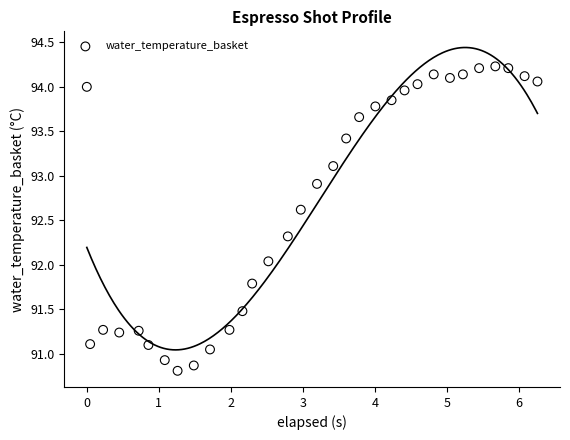

What is the range of Y values (max minus min)?

3.4